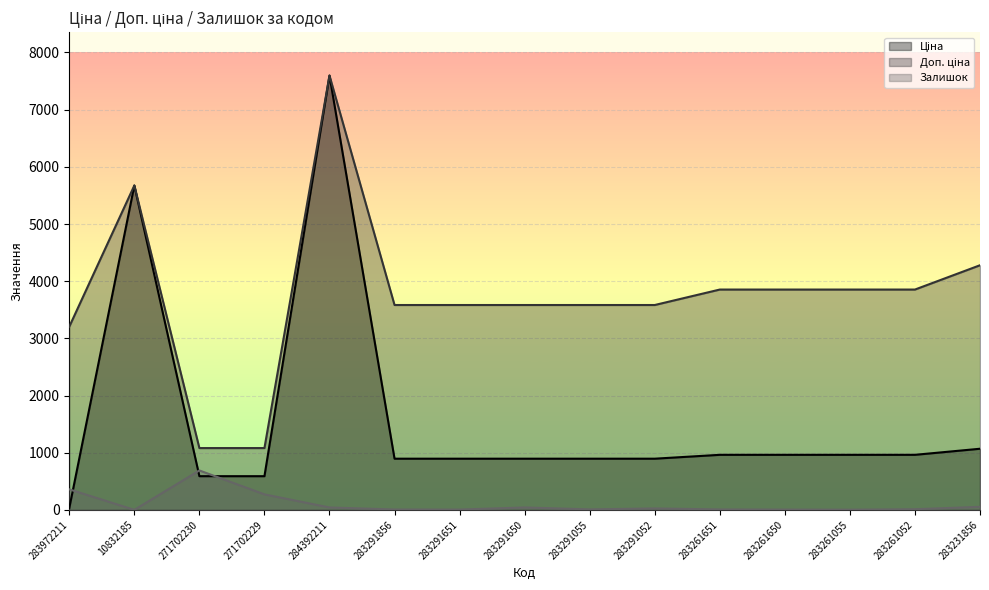

What is the minimum value for Доп. ціна?

1081.7